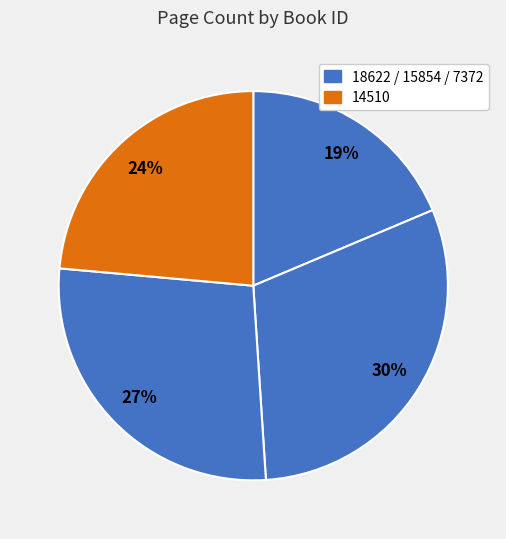

Count the number of slices in the pie.

4